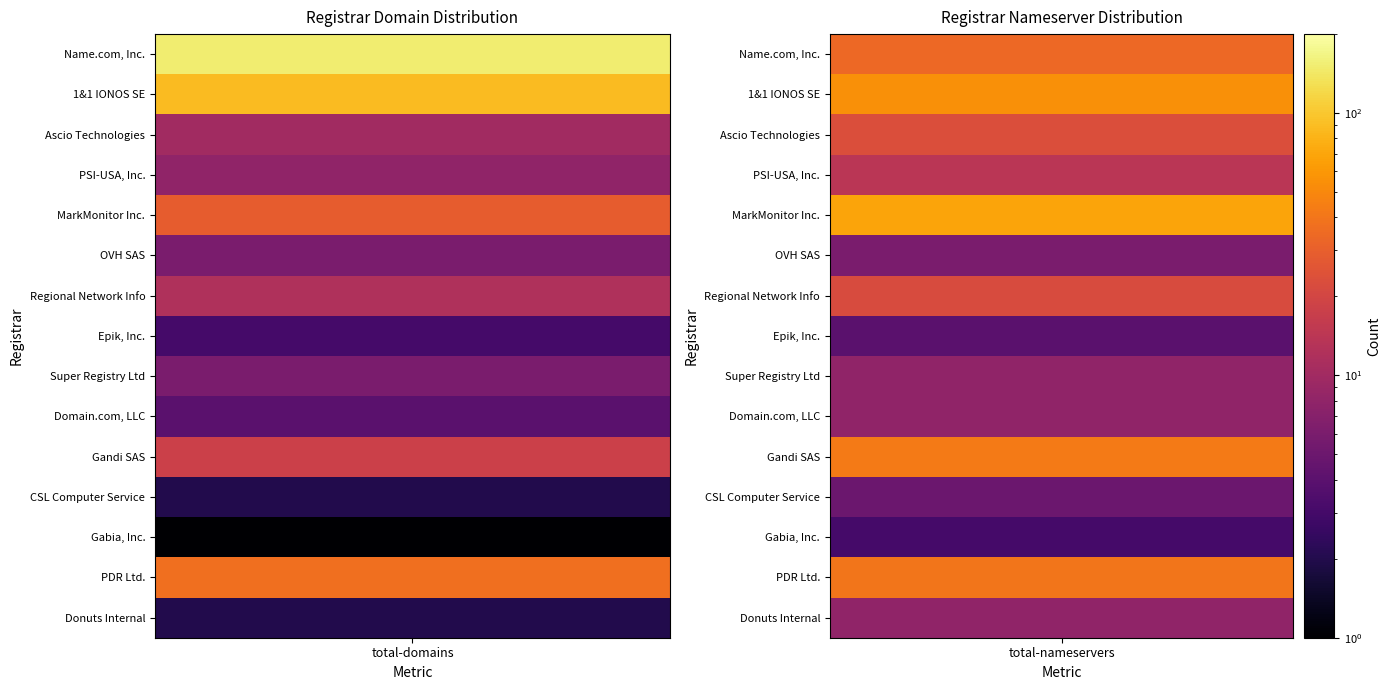

Reading right to left, what are all the values shown in this chart?

Name.com, Inc.: 34	150
1&1 IONOS SE: 55	88
Ascio Technologies: 23	10
PSI-USA, Inc.: 14	8
MarkMonitor Inc.: 69	29
OVH SAS: 6	6
Regional Network Info: 22	12
Epik, Inc.: 4	3
Super Registry Ltd: 8	6
Domain.com, LLC: 8	4
Gandi SAS: 43	18
CSL Computer Service: 5	2
Gabia, Inc.: 3	1
PDR Ltd.: 40	37
Donuts Internal: 8	2